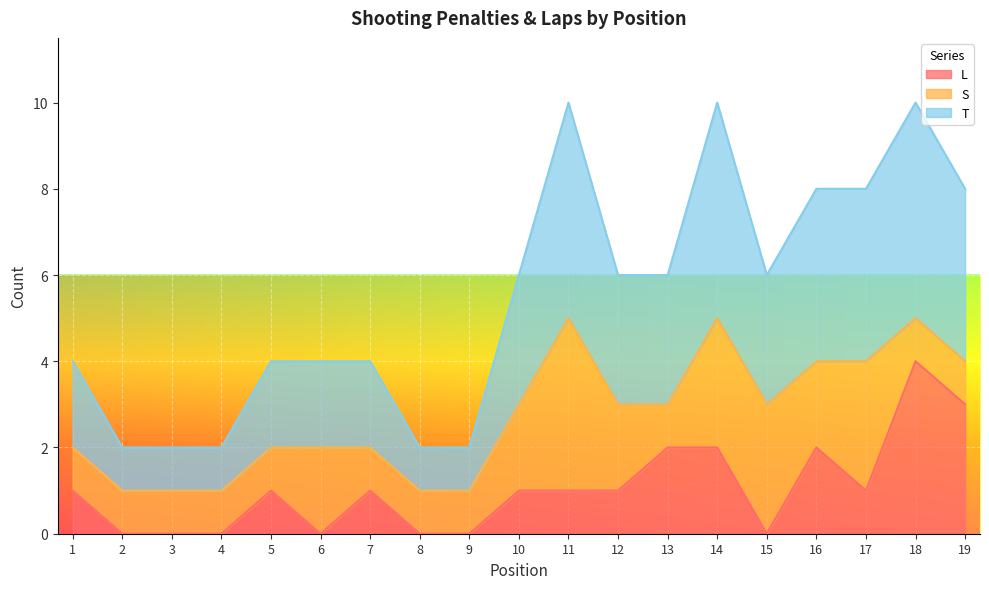

What is the total value across all series at 10?

6